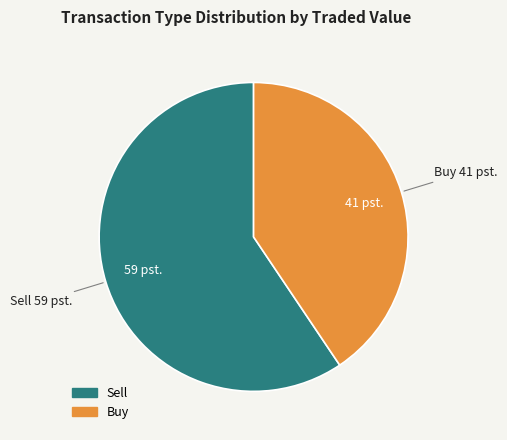

Is there any slice that represents more than half of the pie?

Yes